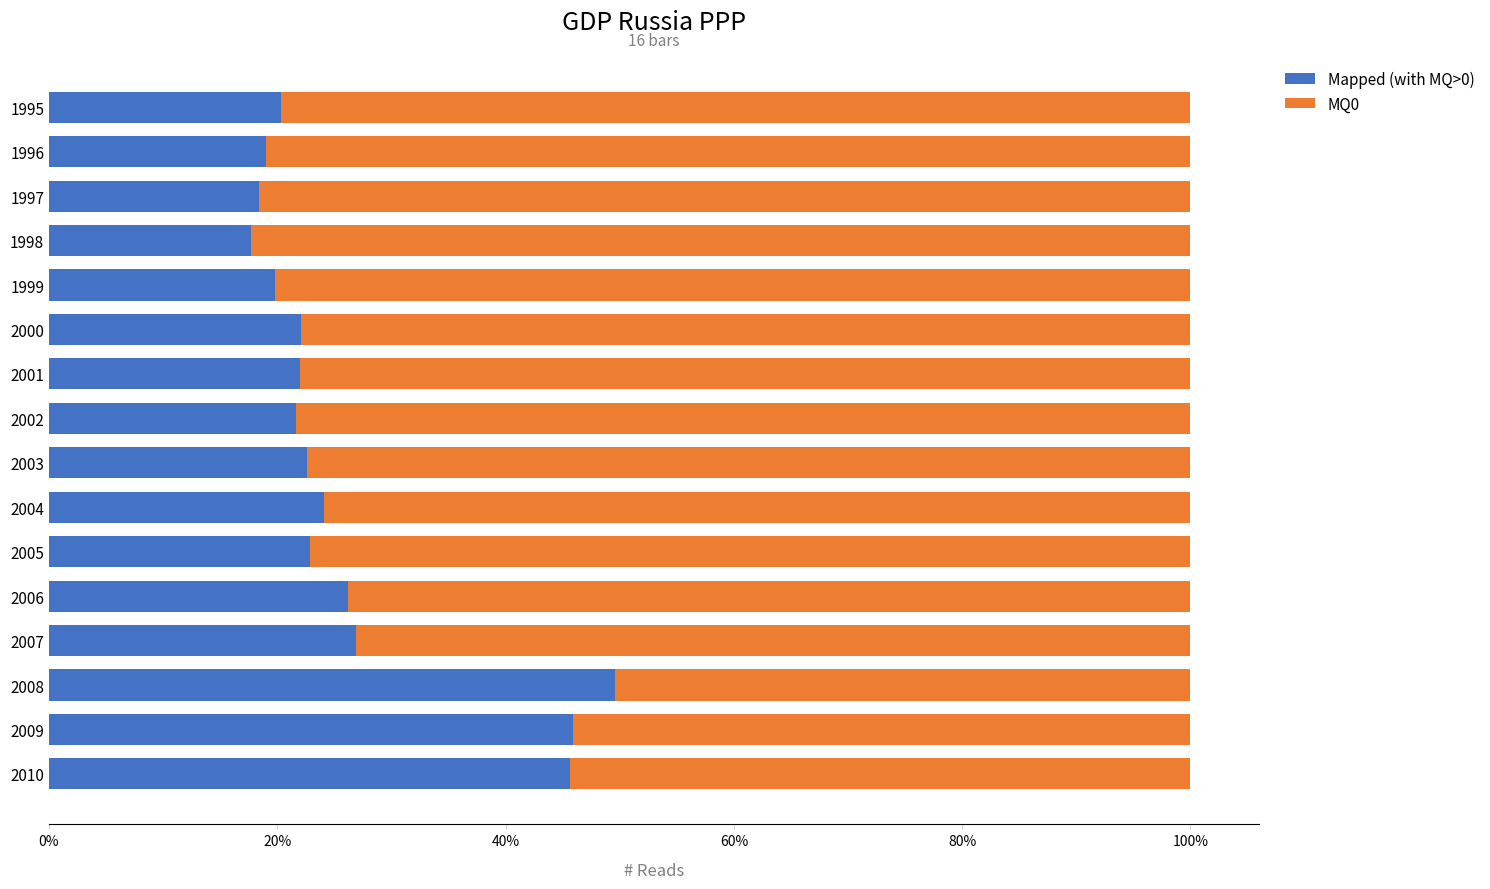

What are all the series names shown in the legend?

Mapped (with MQ>0), MQ0